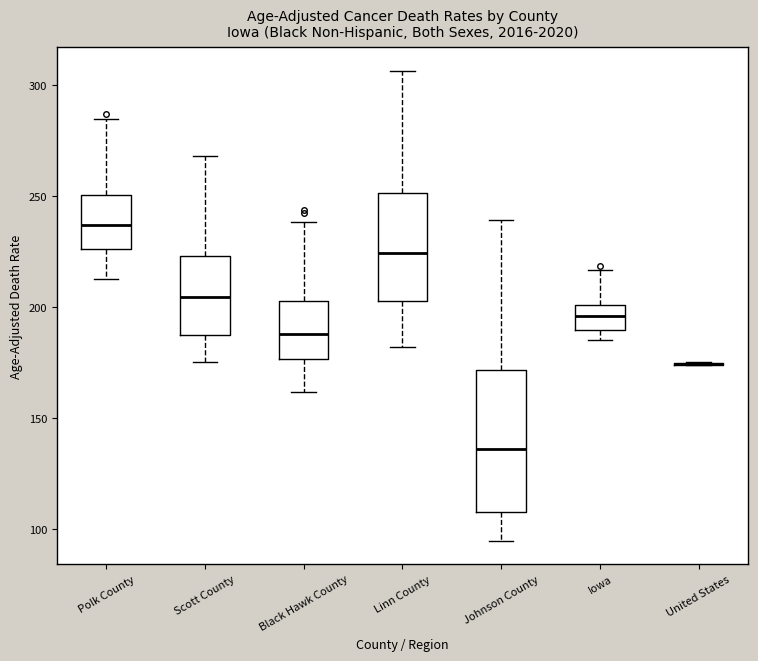

Comparing the boxes themselves (not the whiskers), which one is the tallest?

Johnson County